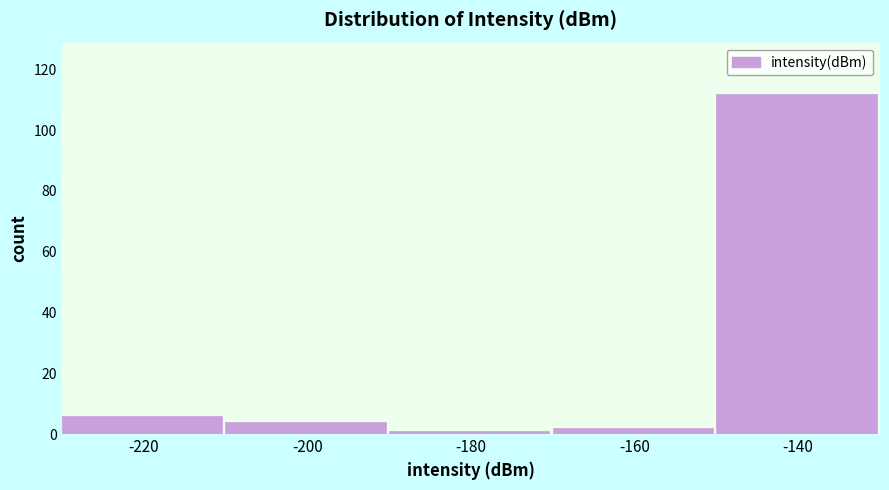

Reading left to right, list all the values displayed in this chart.

-220=6	-200=4	-180=1	-160=2	-140=112